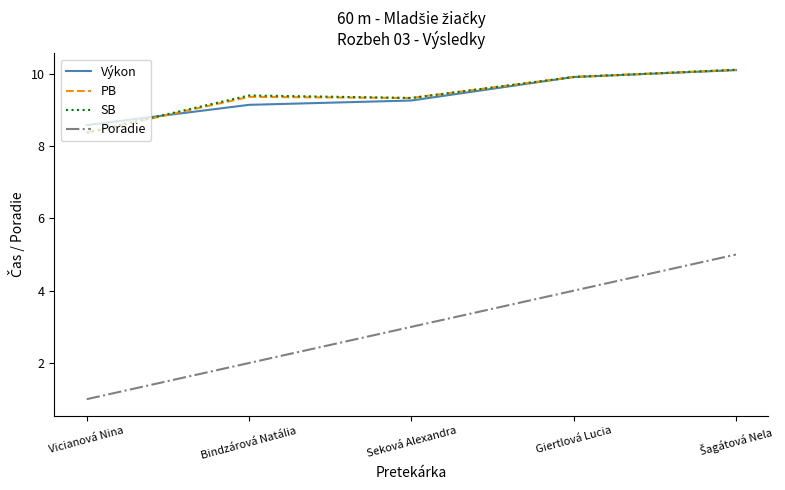

True or false: Poradie and SB intersect in this chart.

False